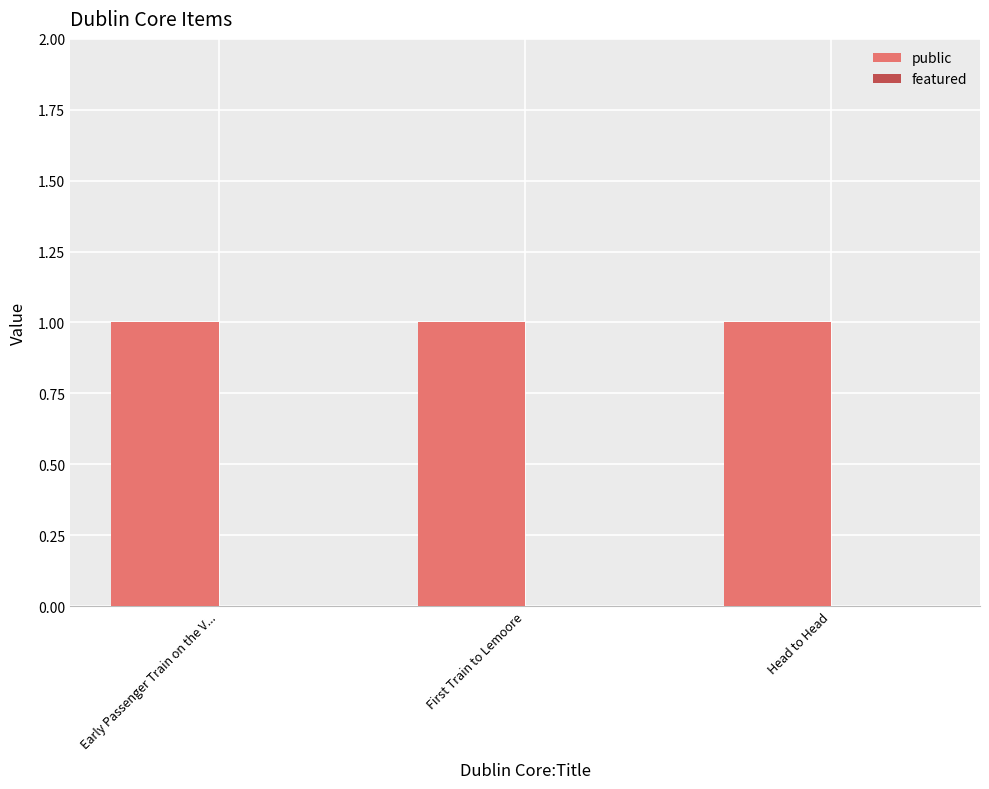

At Early Passenger Train on the V..., list the series in order from smallest to largest.

featured, public